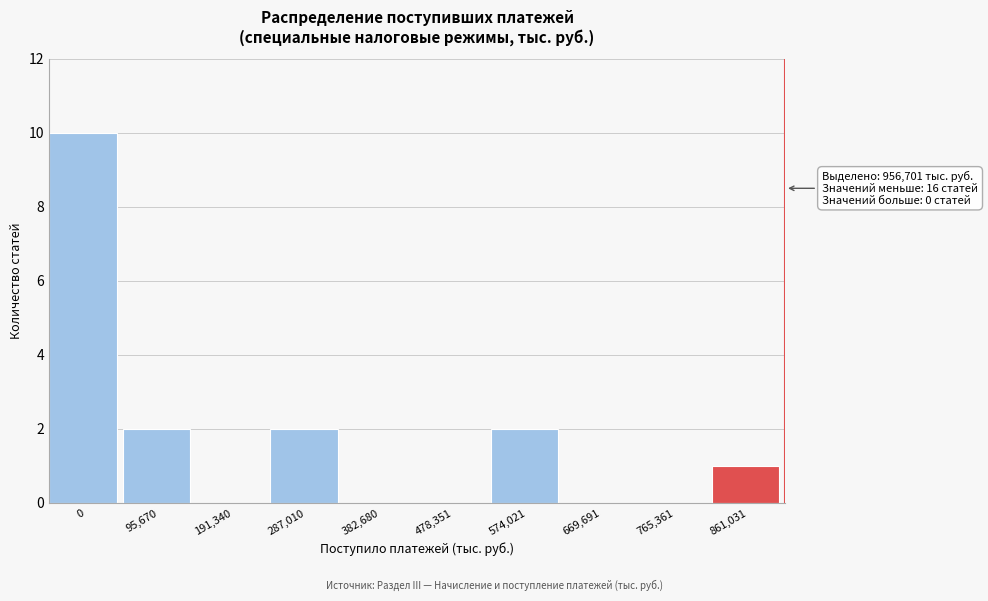

Reading left to right, transcribe all the data shown in this chart.

0=10	95,670=2	191,340=0	287,010=2	382,680=0	478,351=0	574,021=2	669,691=0	765,361=0	861,031=1